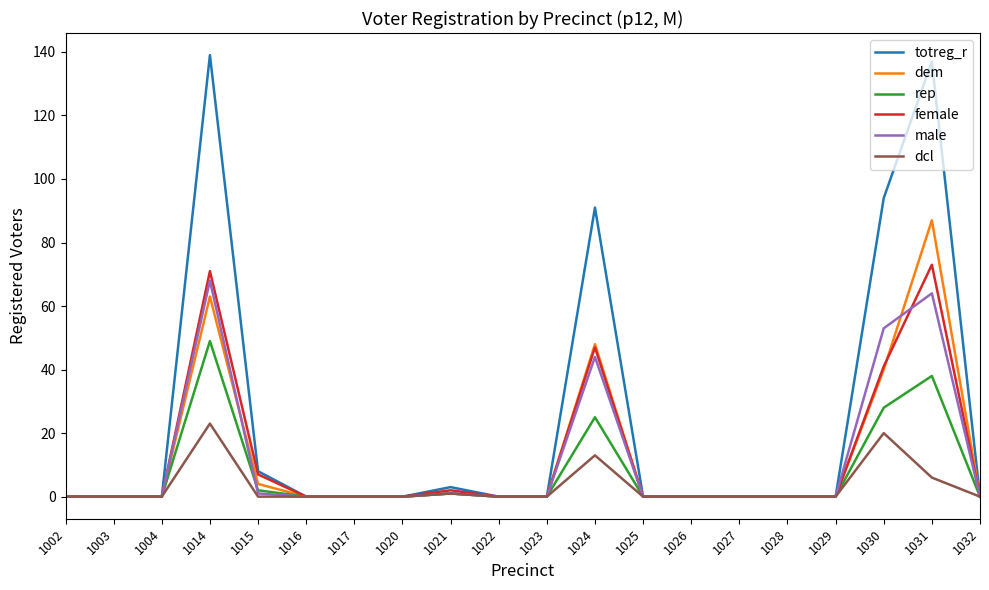

What is the difference between the male values at 1030 and 1029?

53